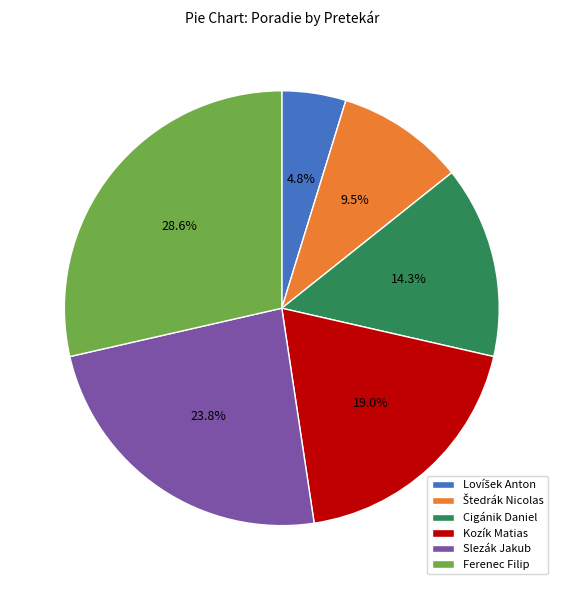

Which slice is the largest?

Ferenec Filip